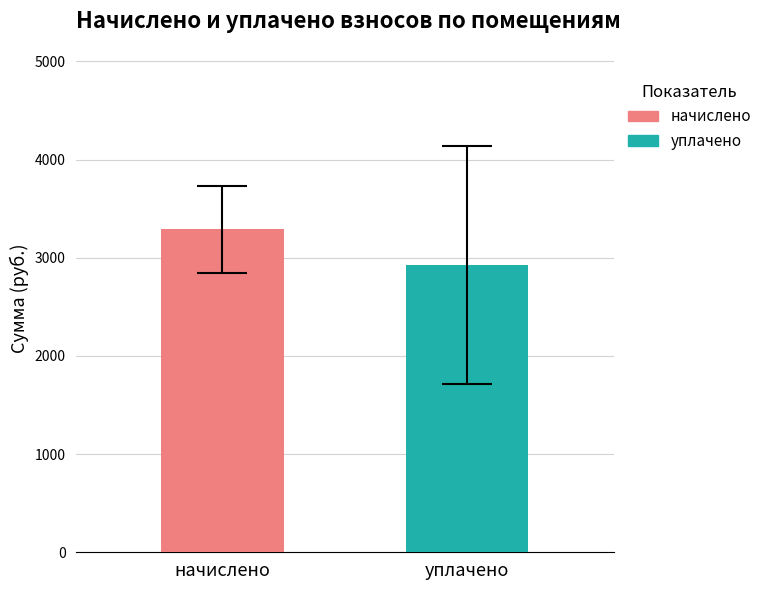

Read the value at начислено.

3288.3